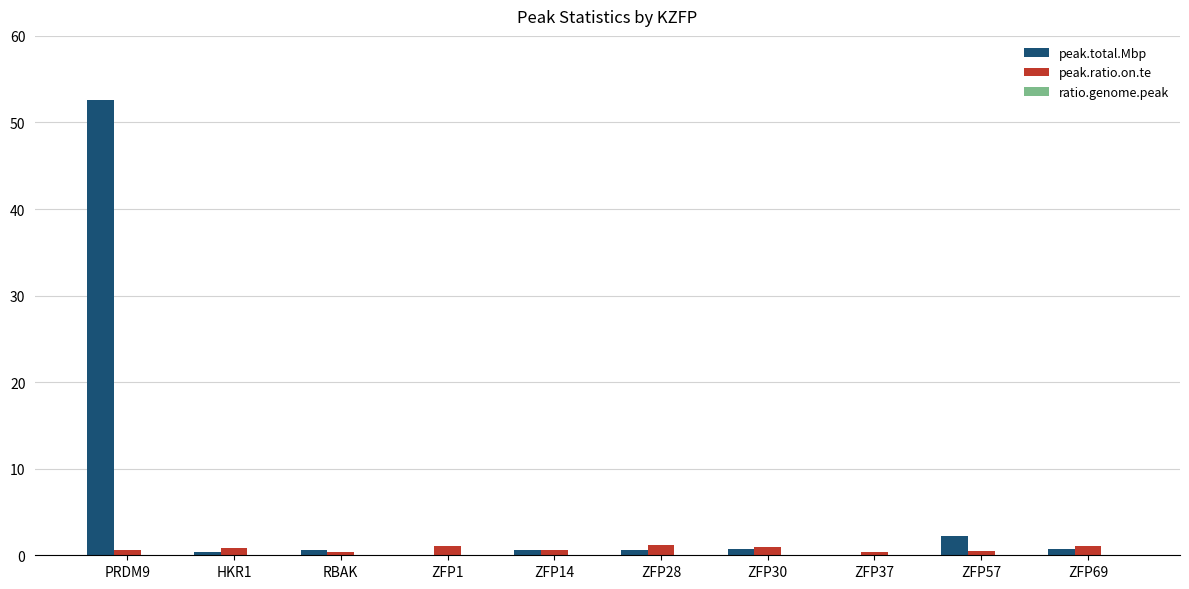

What is the greatest value displayed?

52.6